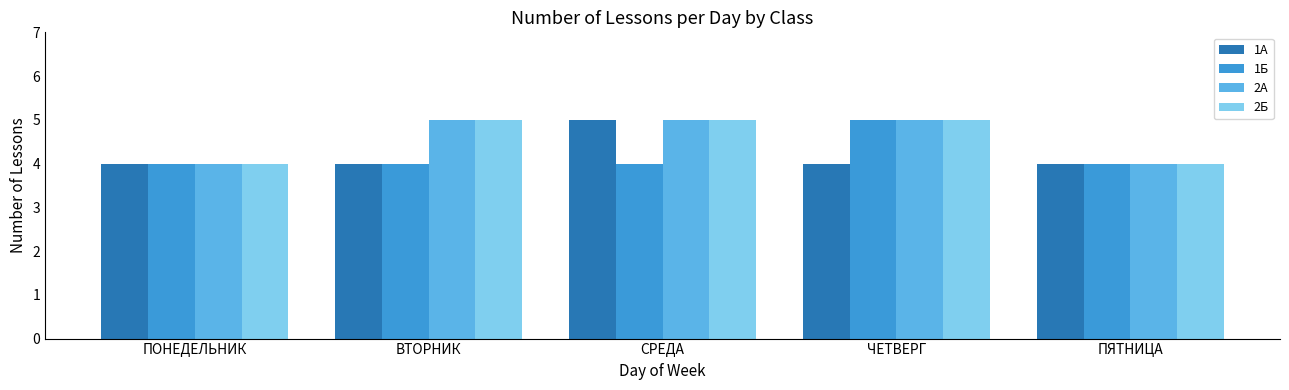

True or false: 2Б has a value of 4 at ПОНЕДЕЛЬНИК.

True